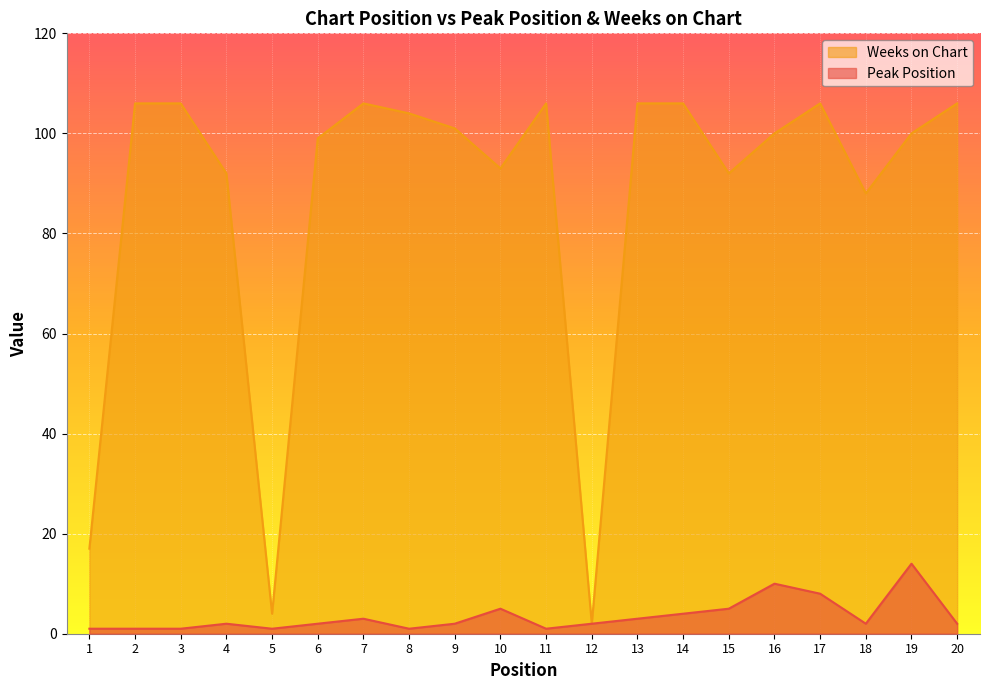

At 19, list the series in order from largest to smallest.

Weeks on Chart, Peak Position